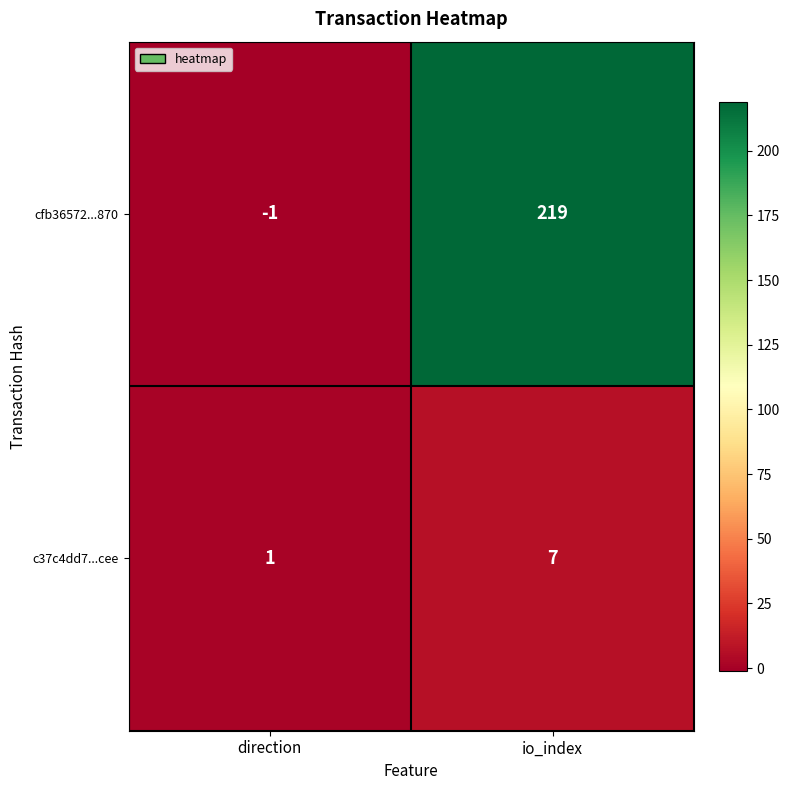

Which category has the highest value in the c37c4dd7...cee series?

io_index